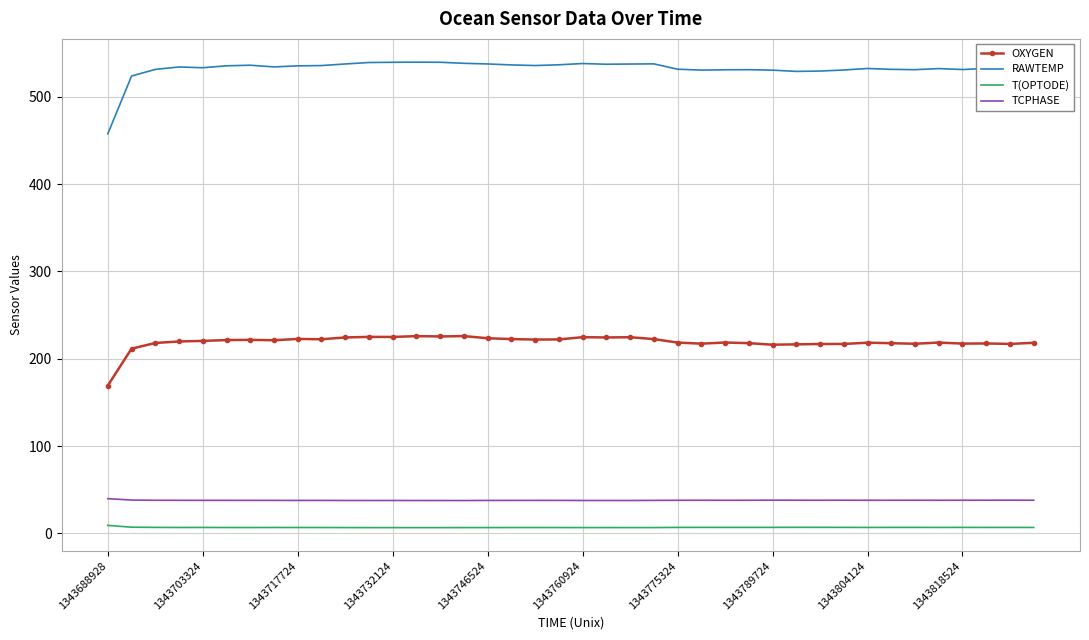

Which series has the largest range (max minus min)?

RAWTEMP